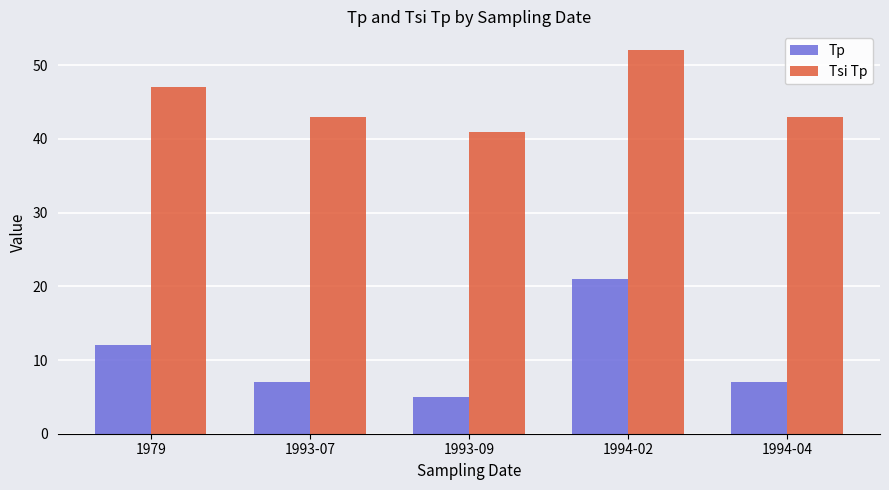

The value of Tsi Tp at 1993-07 is 21. True or false?

False